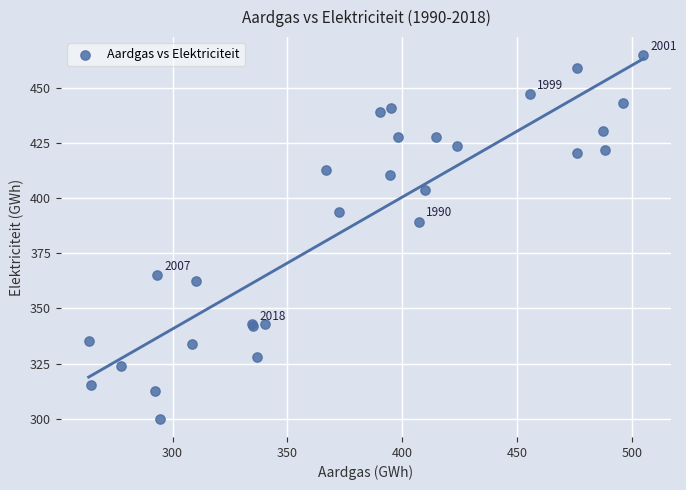

What Y value in the scatter plot is closest to 382?

389.3